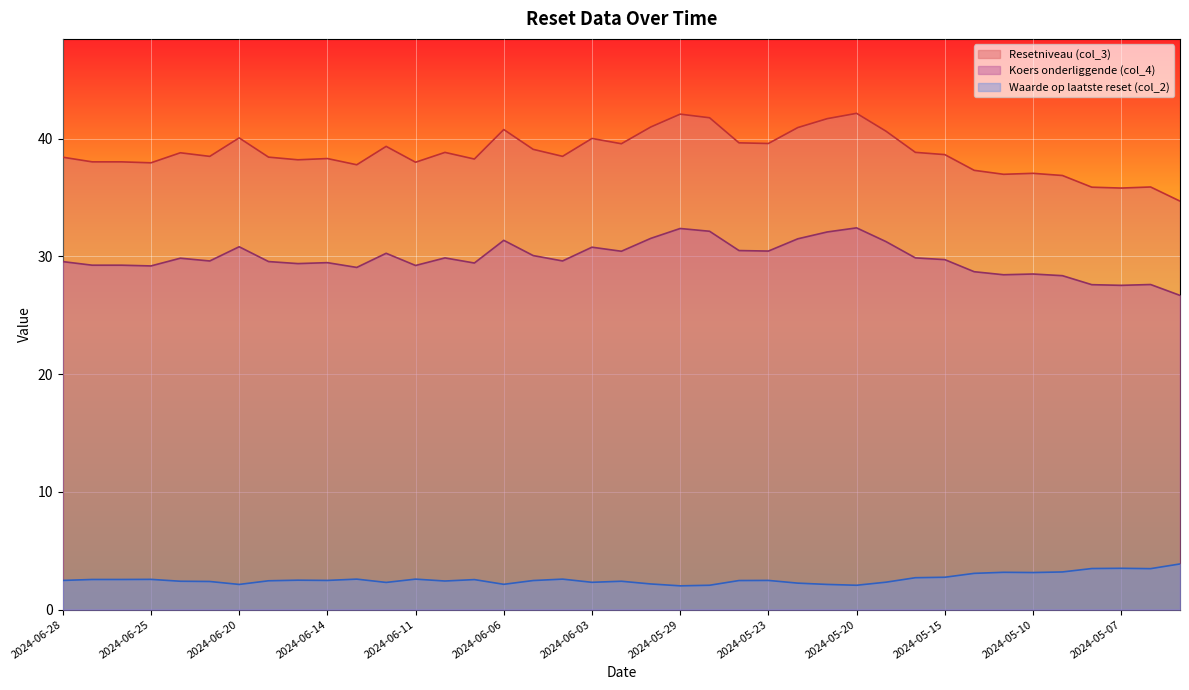

How many interior local valleys does the Resetniveau (col_3) series have?

11